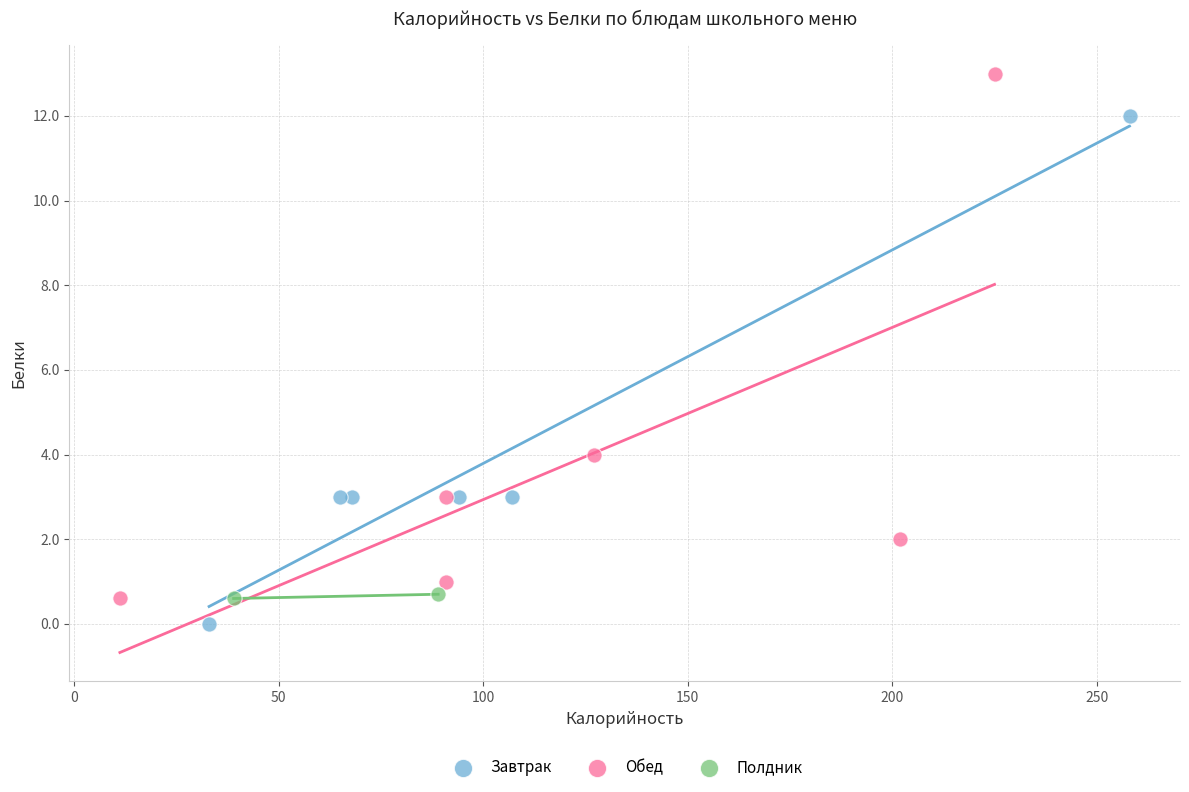

What are all the series names shown in the legend?

Завтрак, Обед, Полдник